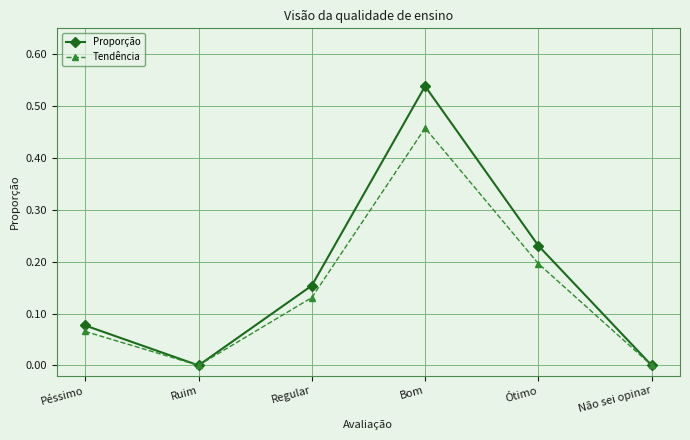

List the series in order of their peak value, lowest first.

Tendência, Proporção